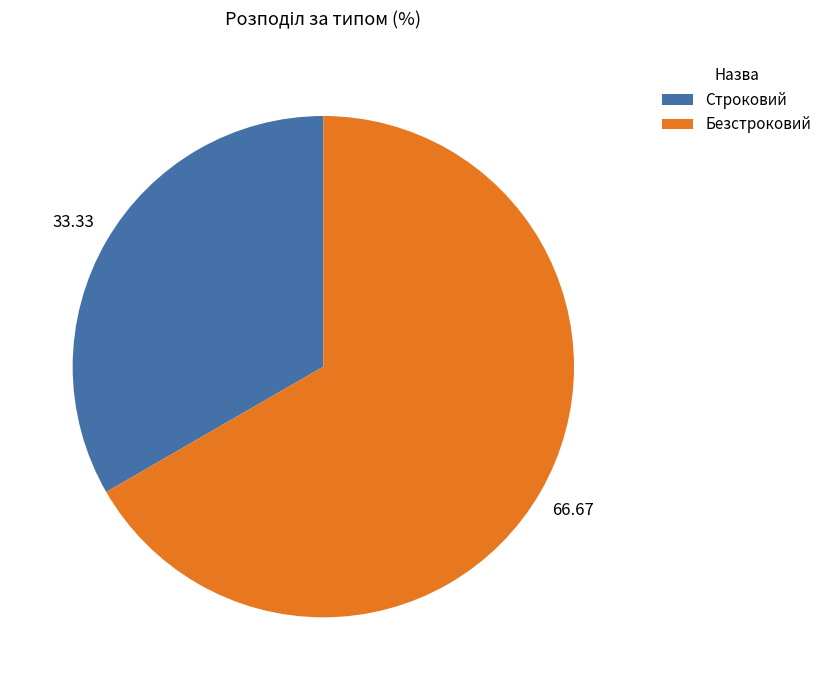

What is the smallest slice in the pie chart?

Строковий